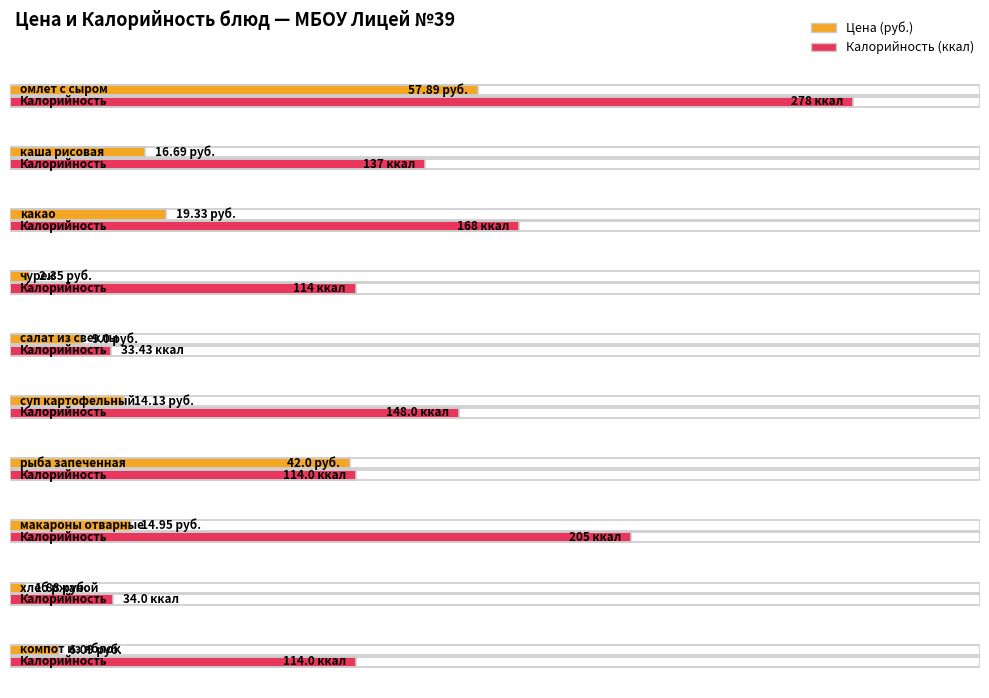

At how many categories does at least one series exceed 251?

1